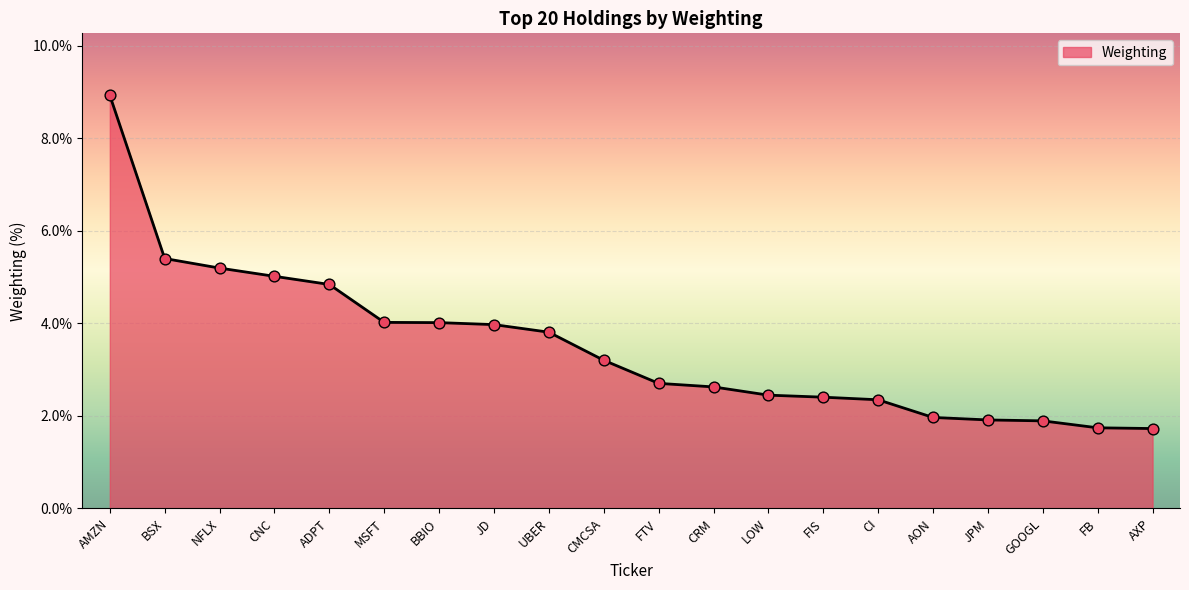

Between BSX and FB, which is larger?

BSX